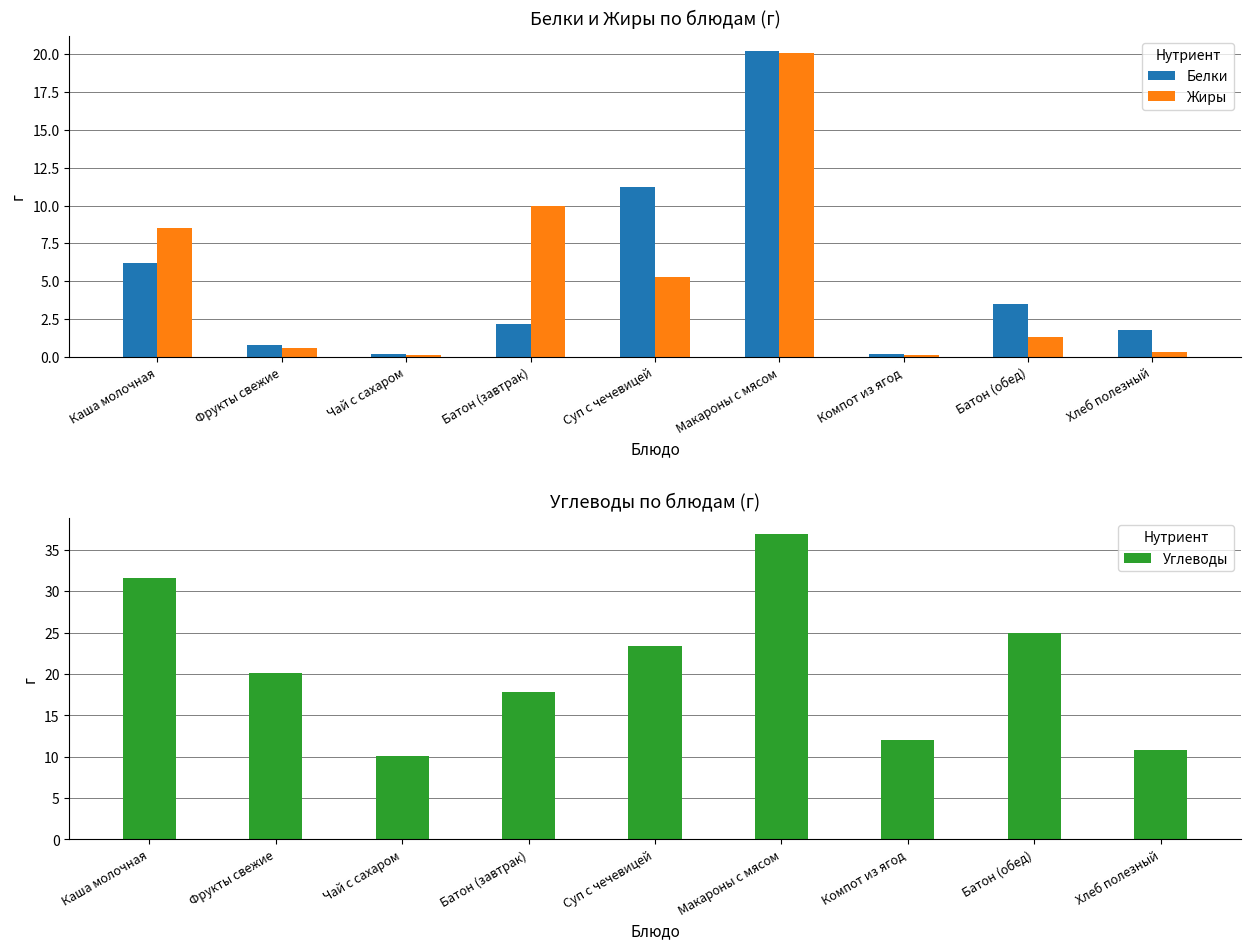

Which series has the largest total across all categories?

Углеводы